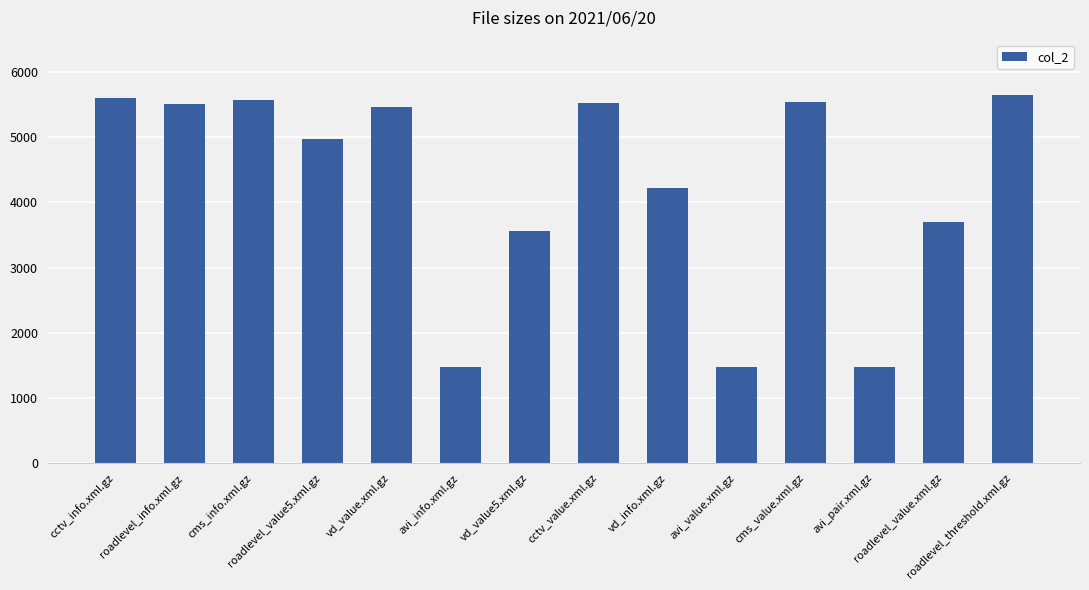

Between cctv_value.xml.gz and roadlevel_threshold.xml.gz, which is larger?

roadlevel_threshold.xml.gz